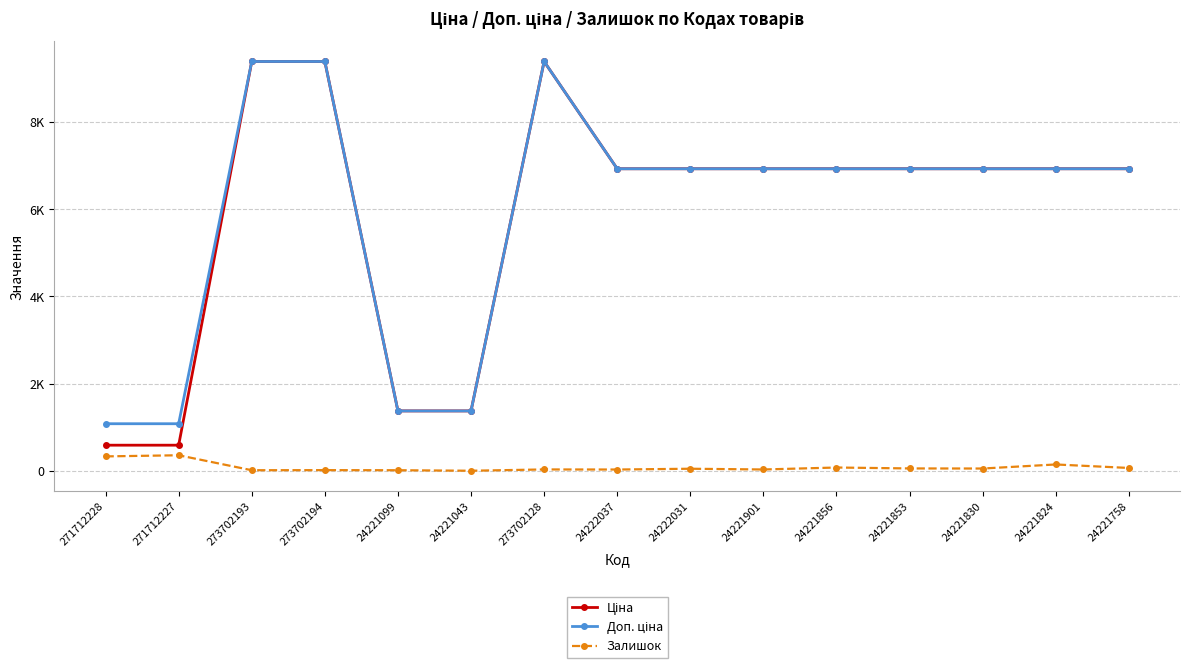

Is this an area chart (filled region under the line)?

No